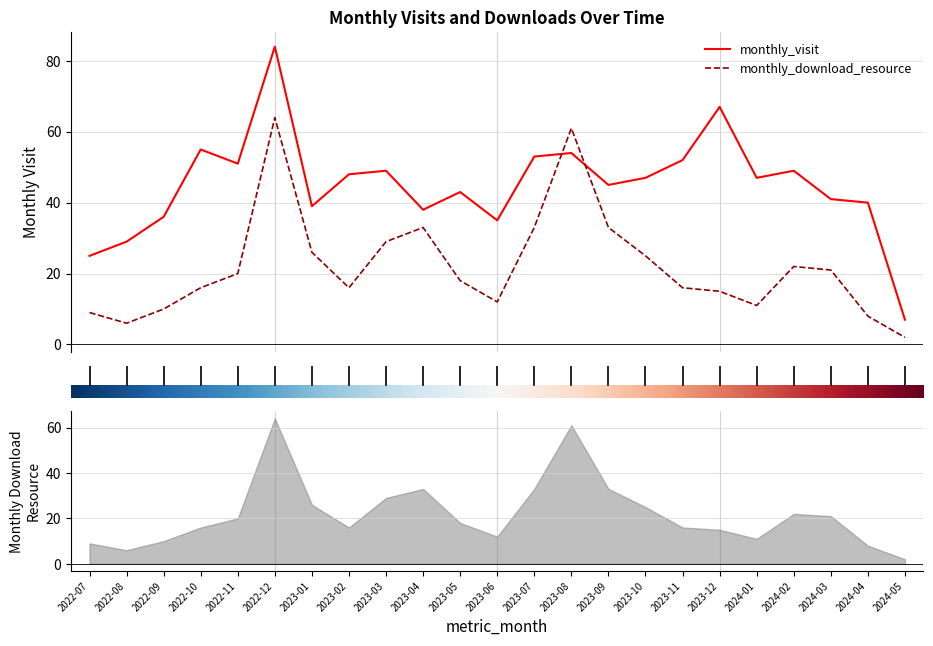

How many values in the monthly_download_resource series are below 18?

11